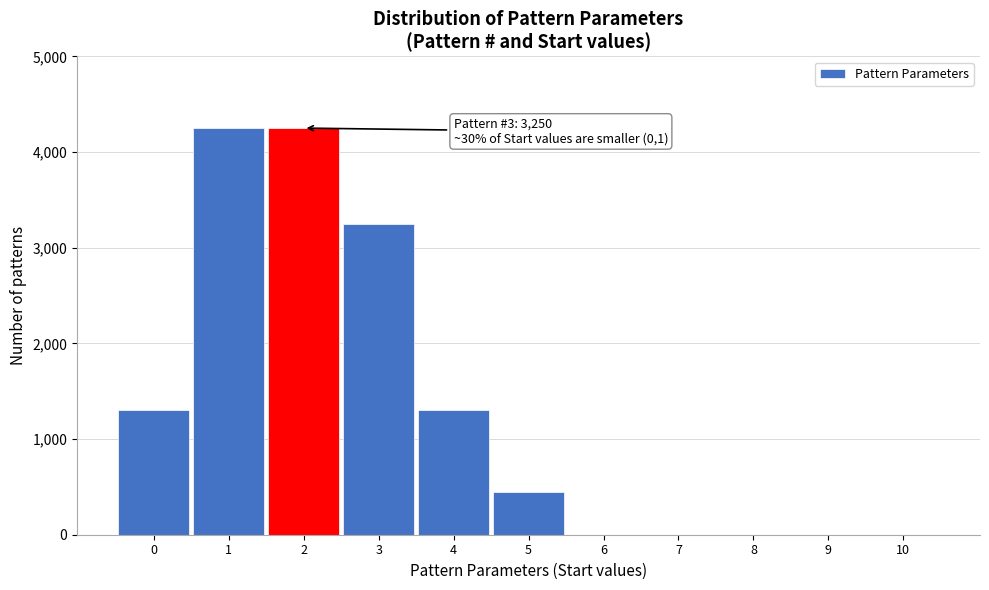

Reading left to right, extract all data points from this chart.

0=1300	1=4250	2=4250	3=3250	4=1300	5=450	6=0	7=0	8=0	9=0	10=0